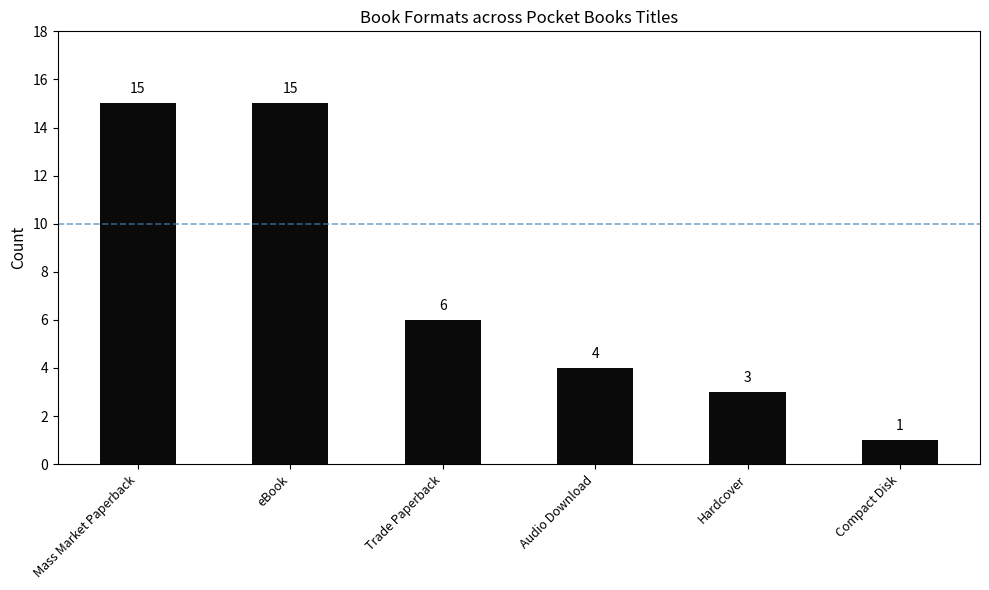

Approximately how many times larger is the value at Audio Download compared to eBook?

0.3